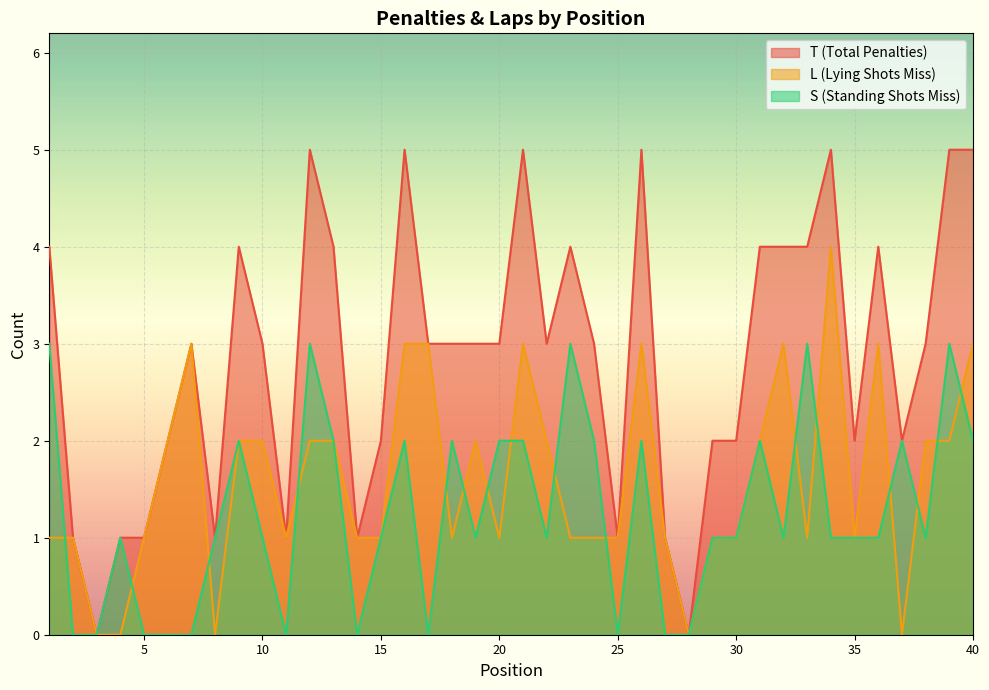

How many S values are between 0 and 2?

35